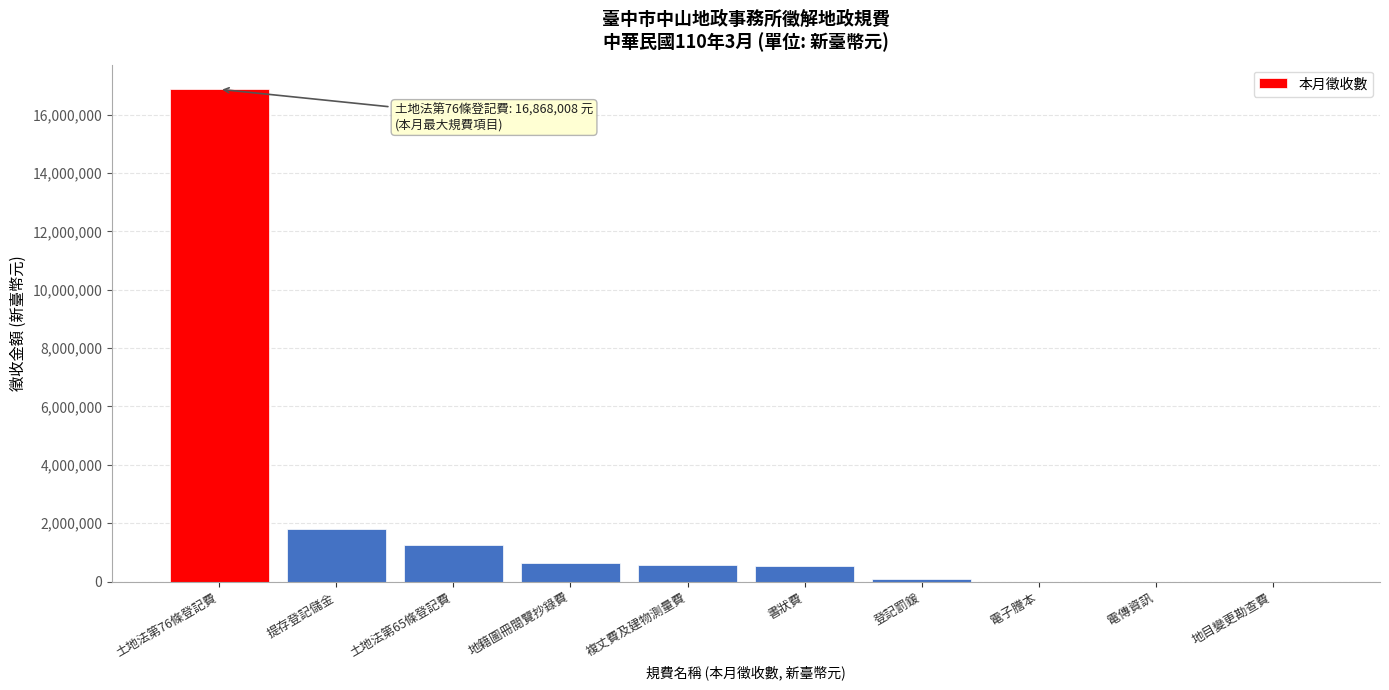

What is the sum of the values at 電傳資訊 and 提存登記儲金?

1811029